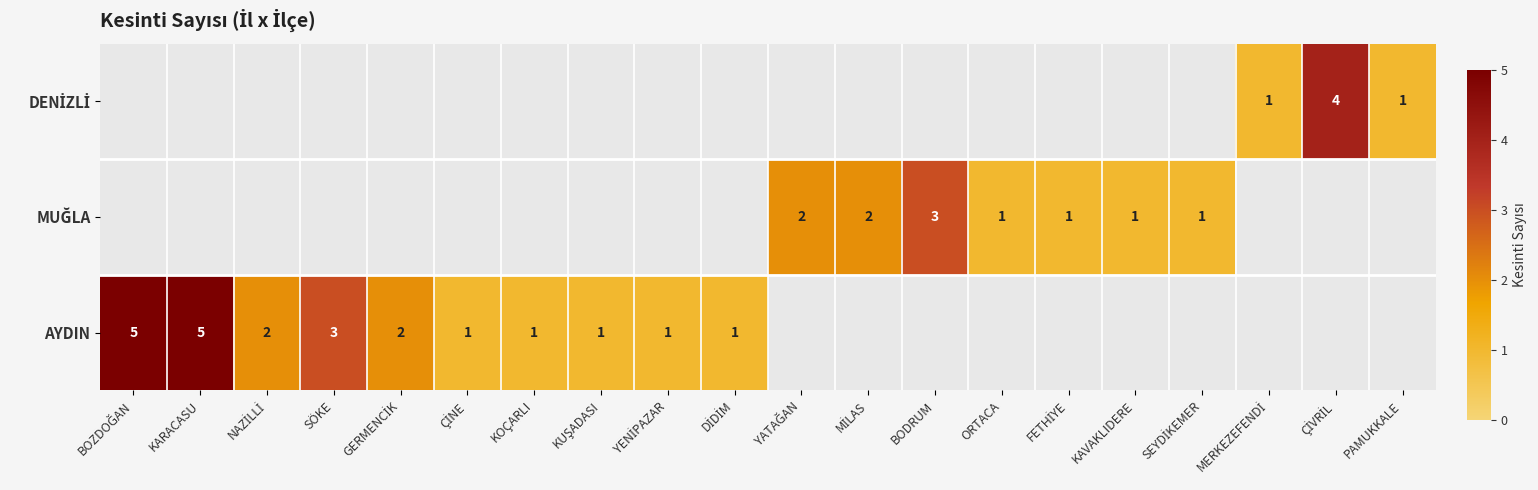

Is it true that AYDIN equals 3 at SÖKE?

True